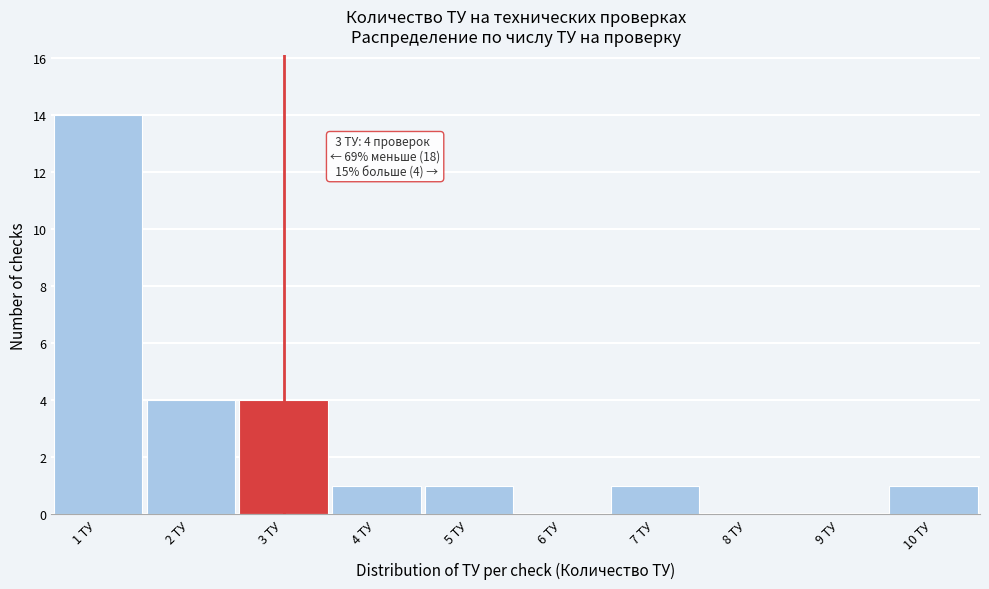

Over which range of the x-axis is the bar tallest?

0.5 to 1.5